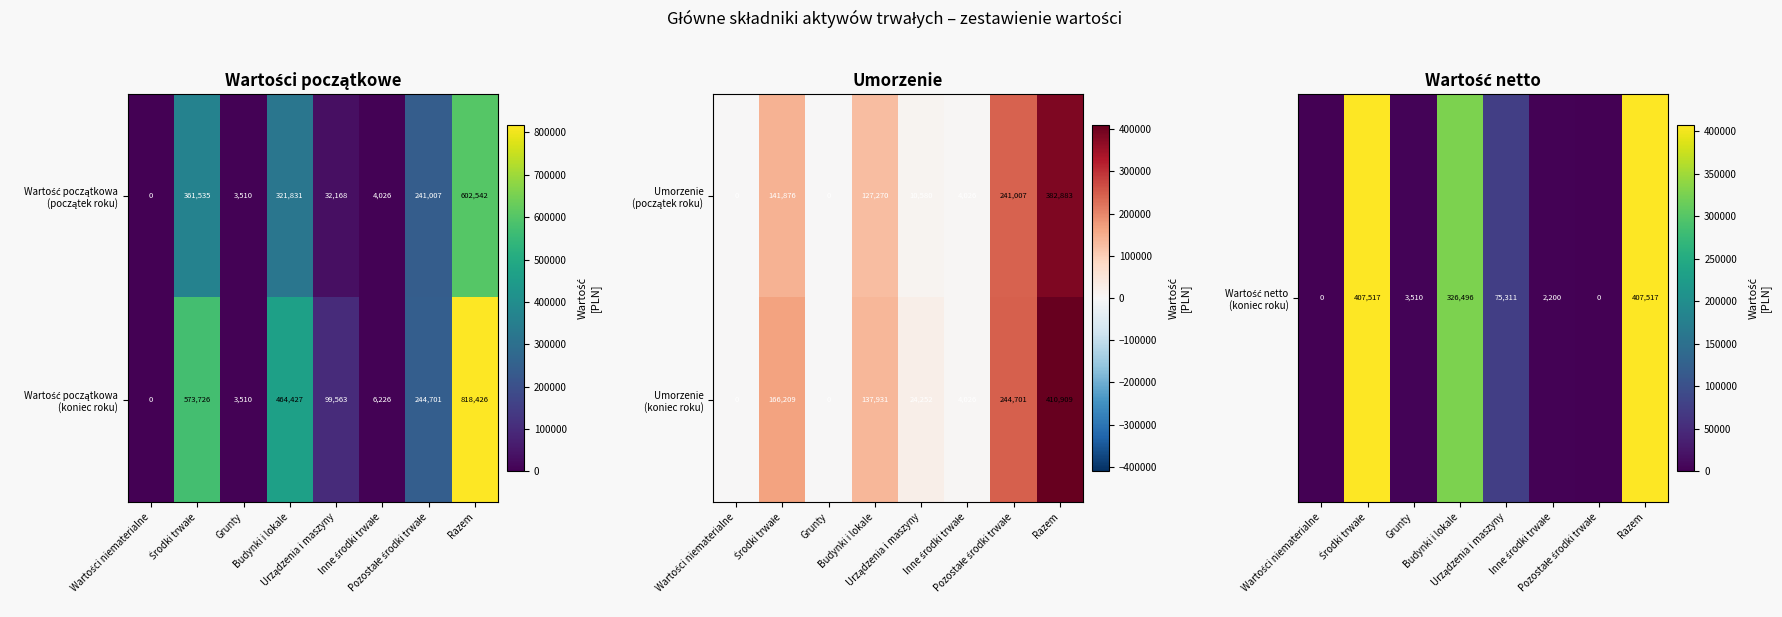

The Umorzenie (koniec roku) series shows -221853.2 at Wartości niematerialne. True or false?

False